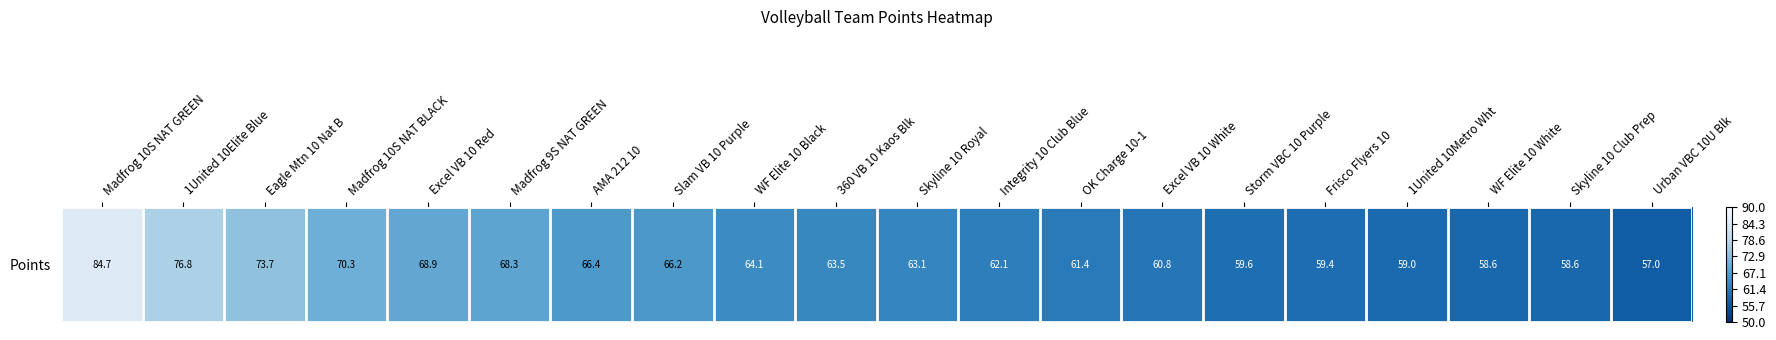

What is the maximum value shown in the chart?

84.7